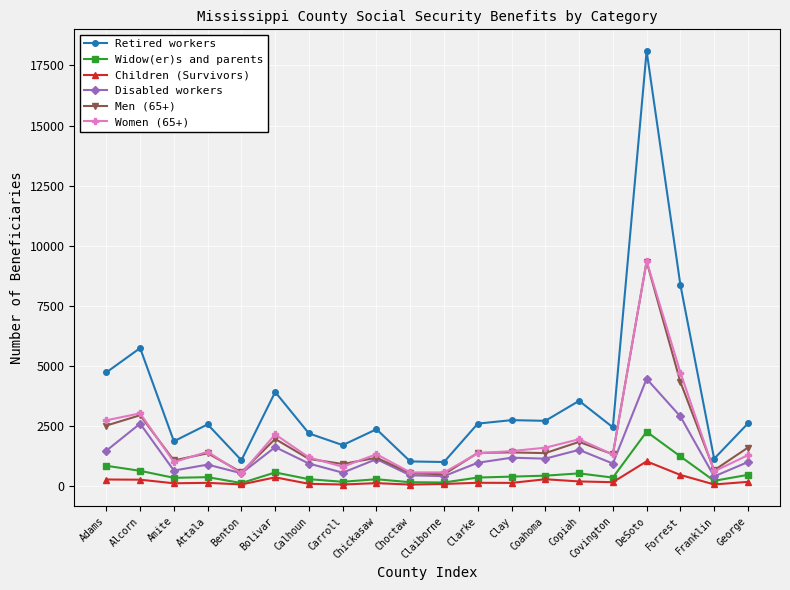

True or false: Men (65+) has a value of 1177 at Chickasaw.

True